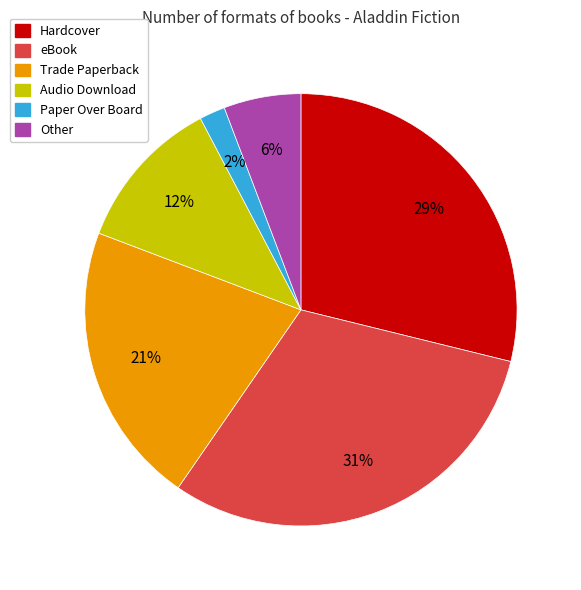

What percentage is the Audio Download slice, to the nearest percent?

12%